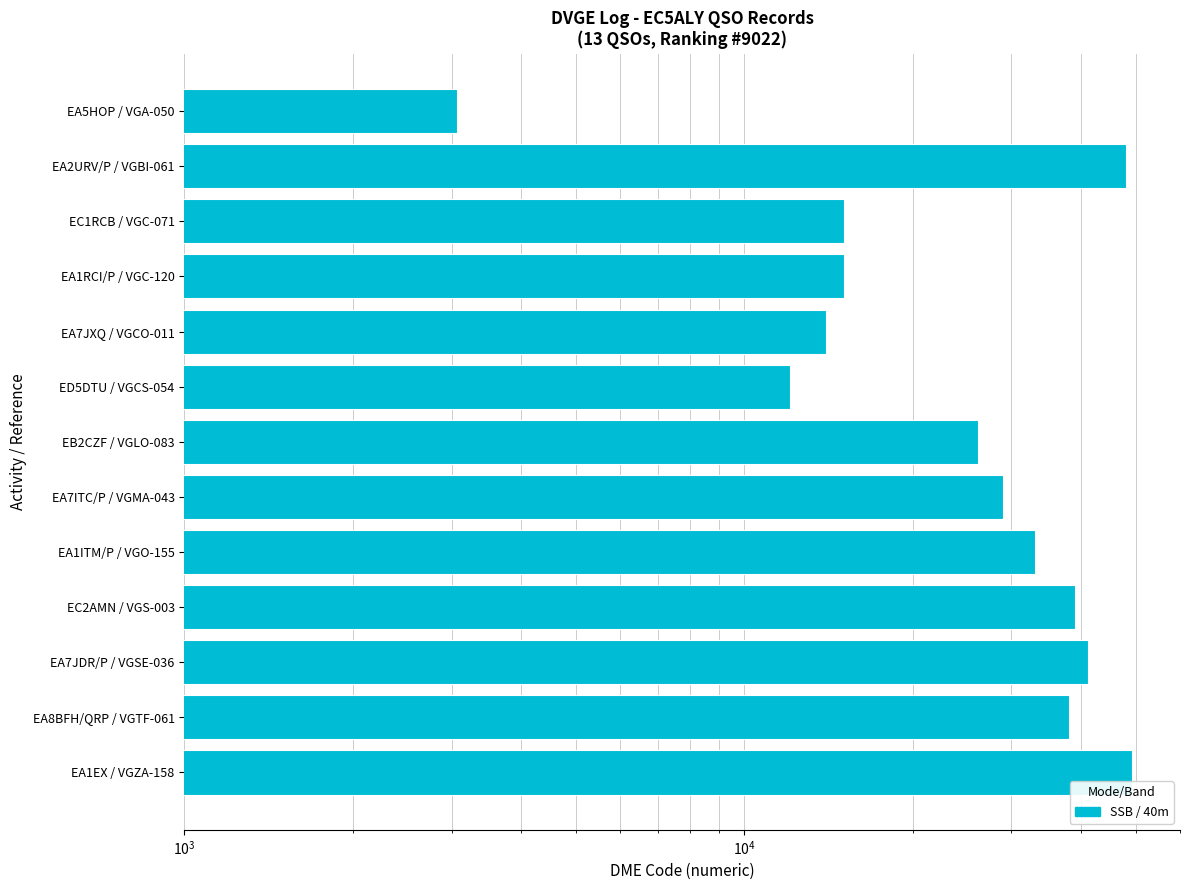

Reading left to right, what are all the values shown in this chart?

3065	48022	15046	15072	14003	12053	26173	29025	33042	39003	41022	38018	49178